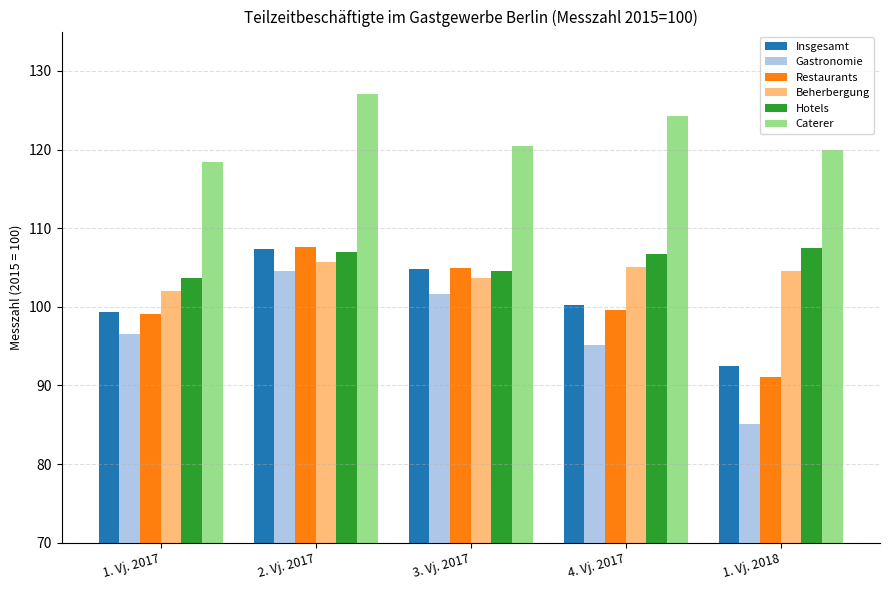

Where is Gastronomie nearest to the value 94?

4. Vj. 2017